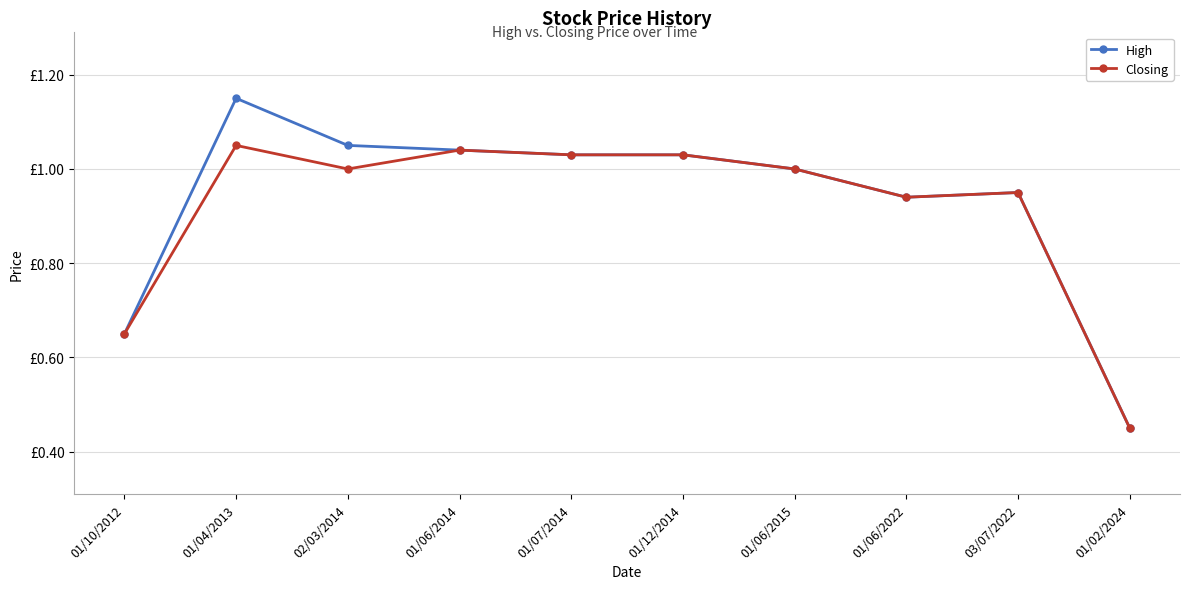

Which series has the widest spread of values?

High